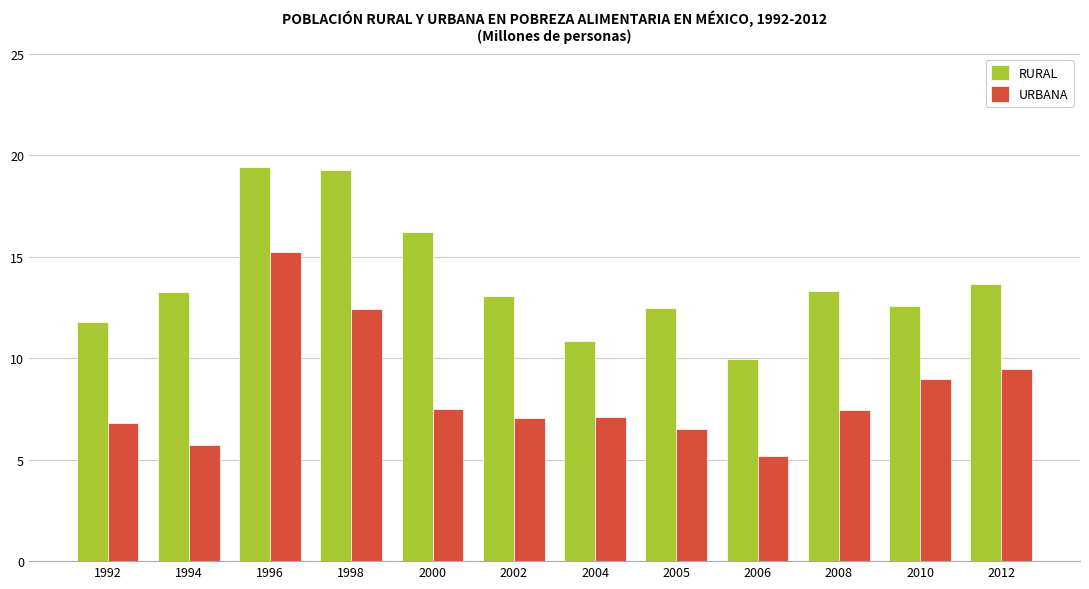

What is the spread (max minus min) of values at 2000?

8.7